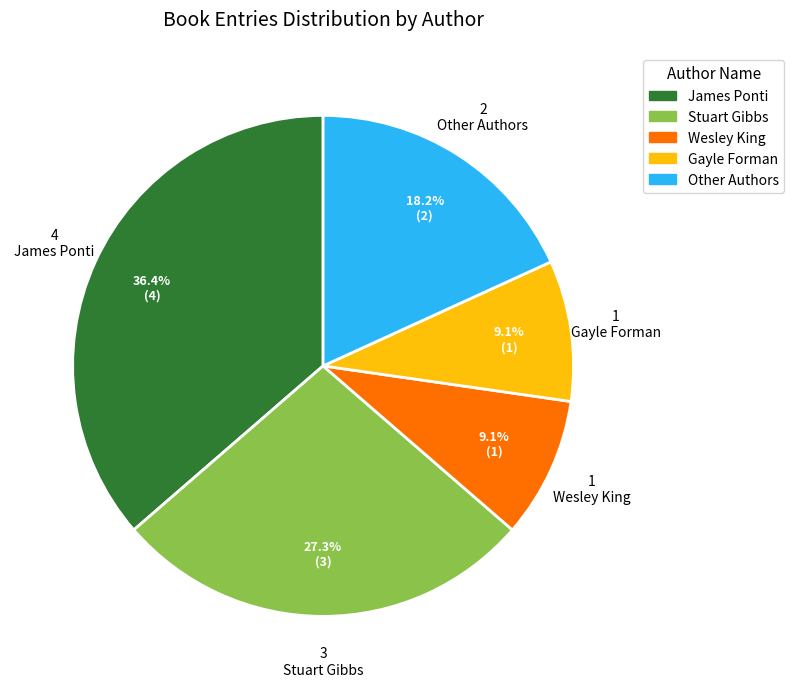

Is there any slice that represents more than half of the pie?

No